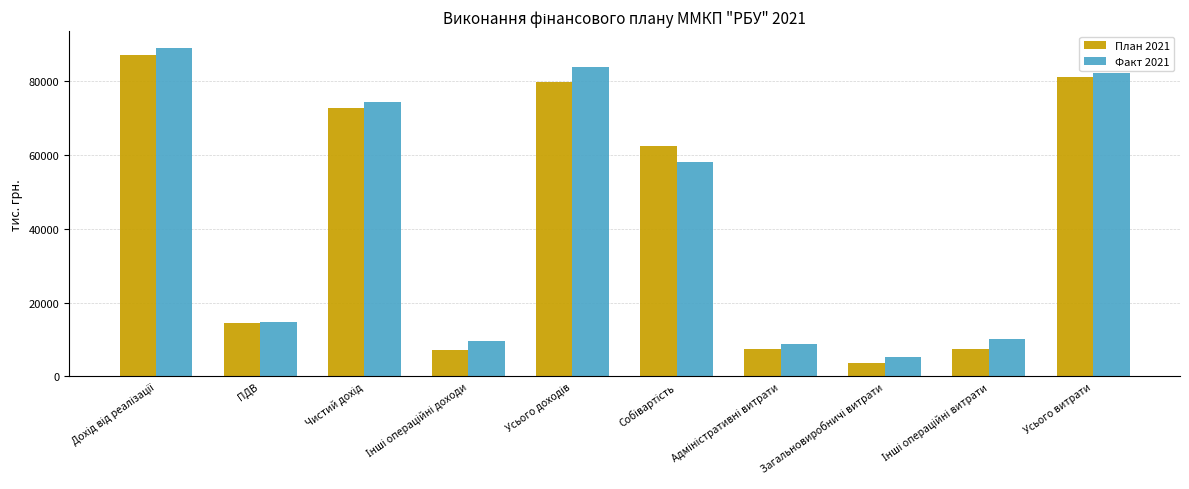

Which series has the largest range (max minus min)?

Факт 2021